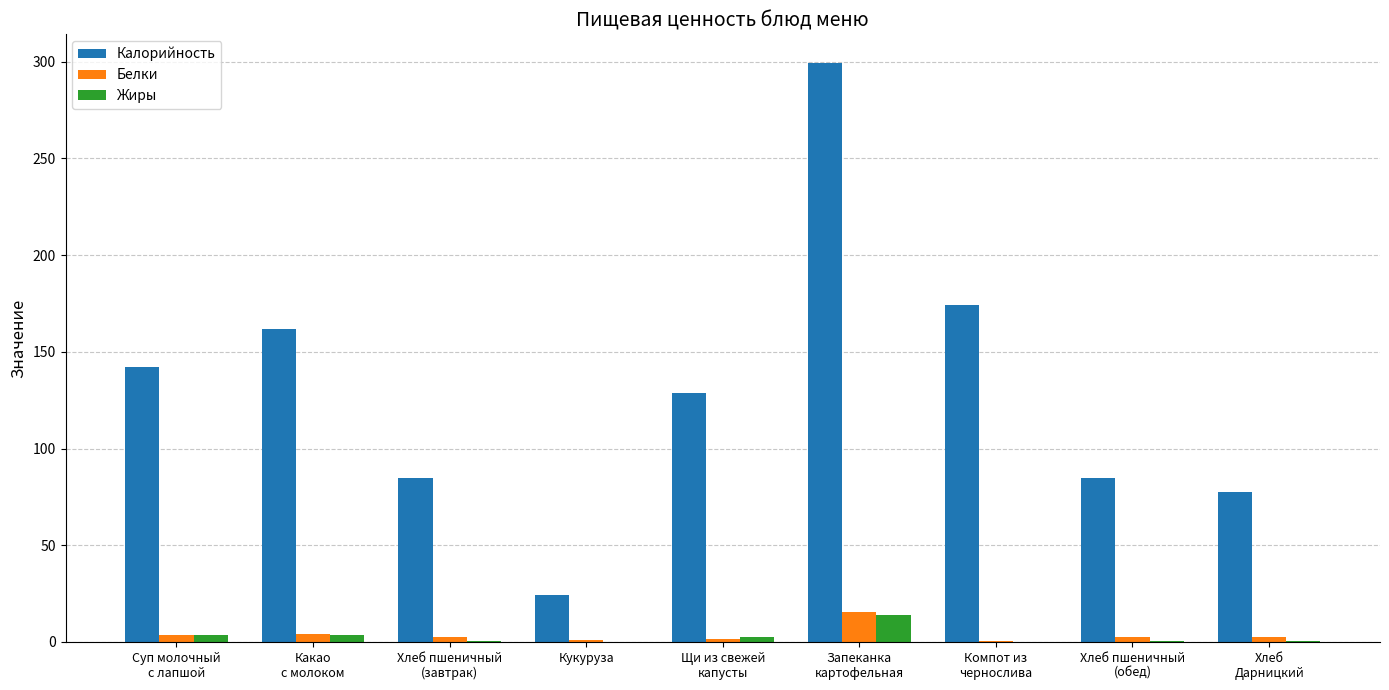

How many values in the Калорийность series exceed 128?

5